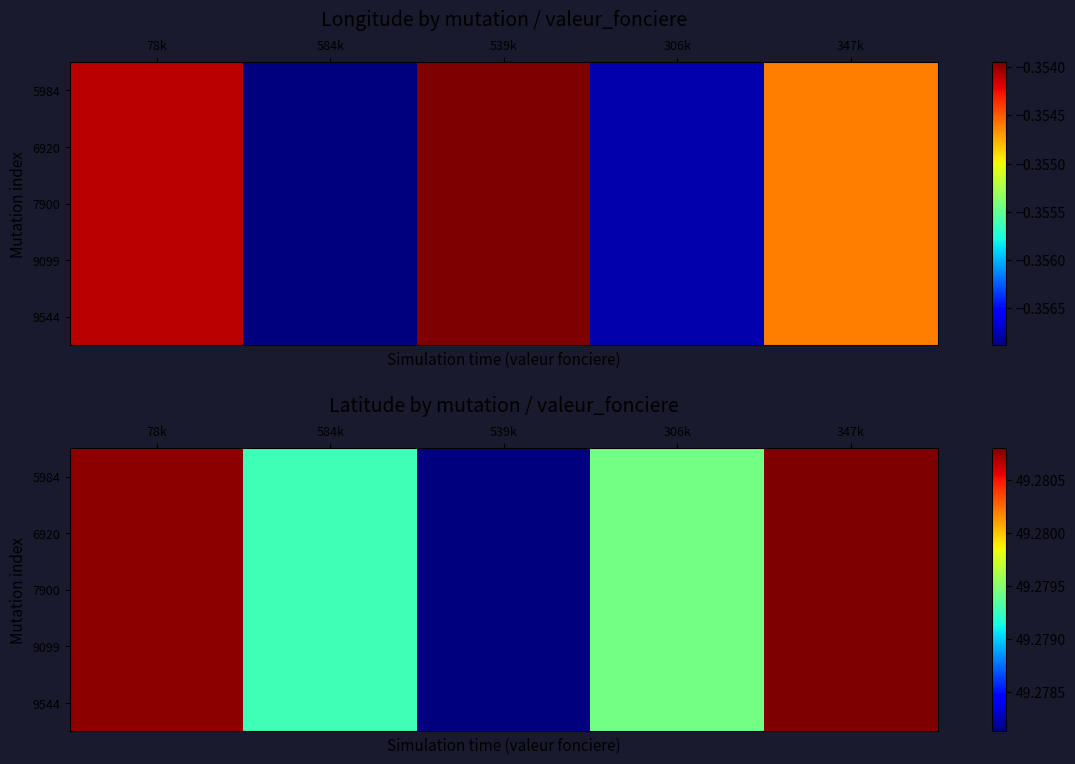

The value of 9544 at 306k is 49.3. True or false?

True